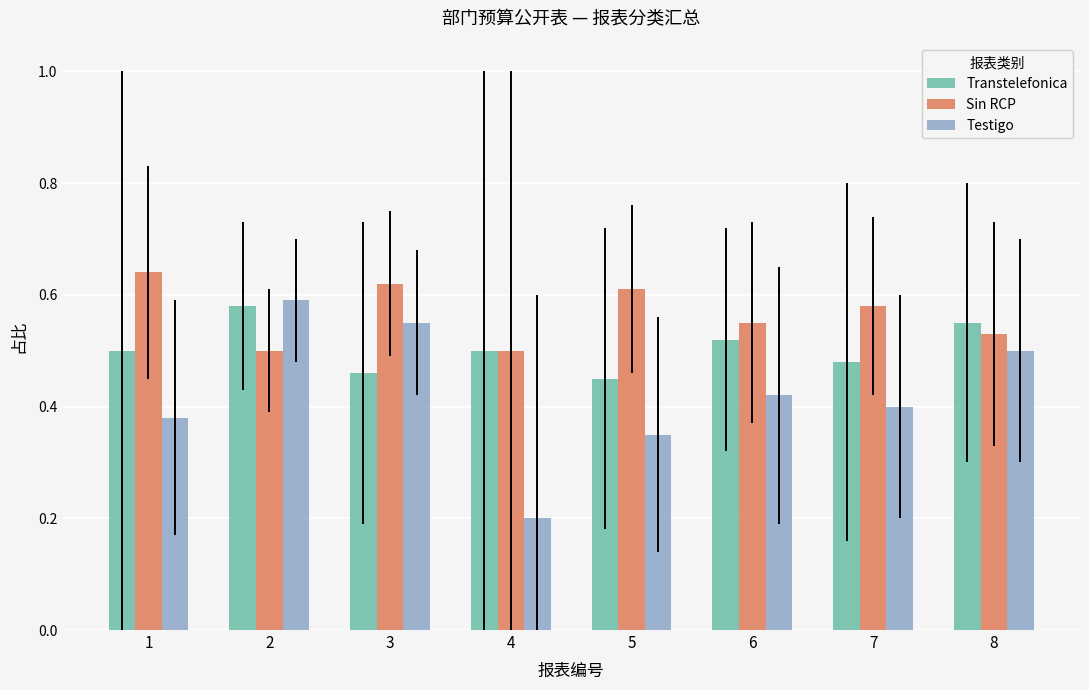

Are the bars grouped side by side (vs. stacked)?

Yes